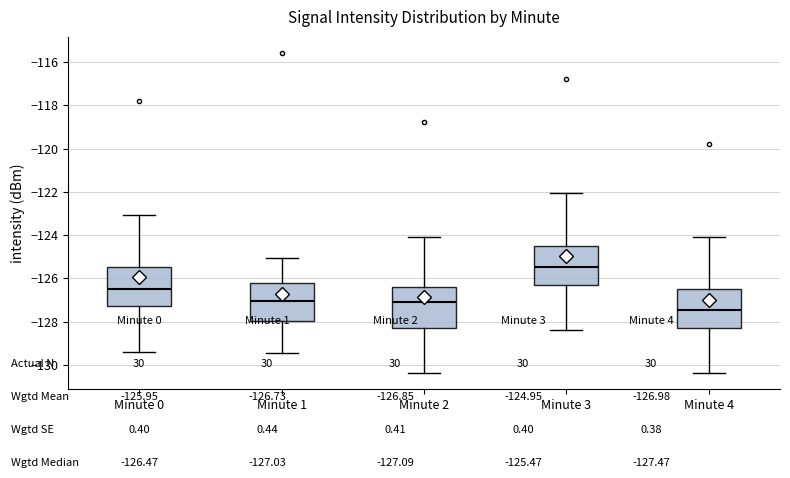

Where does the median line of the box for Minute 3 sit on the y-axis? The values are not printed on the chart, so give them approximately, as read against the axis.

-125.4